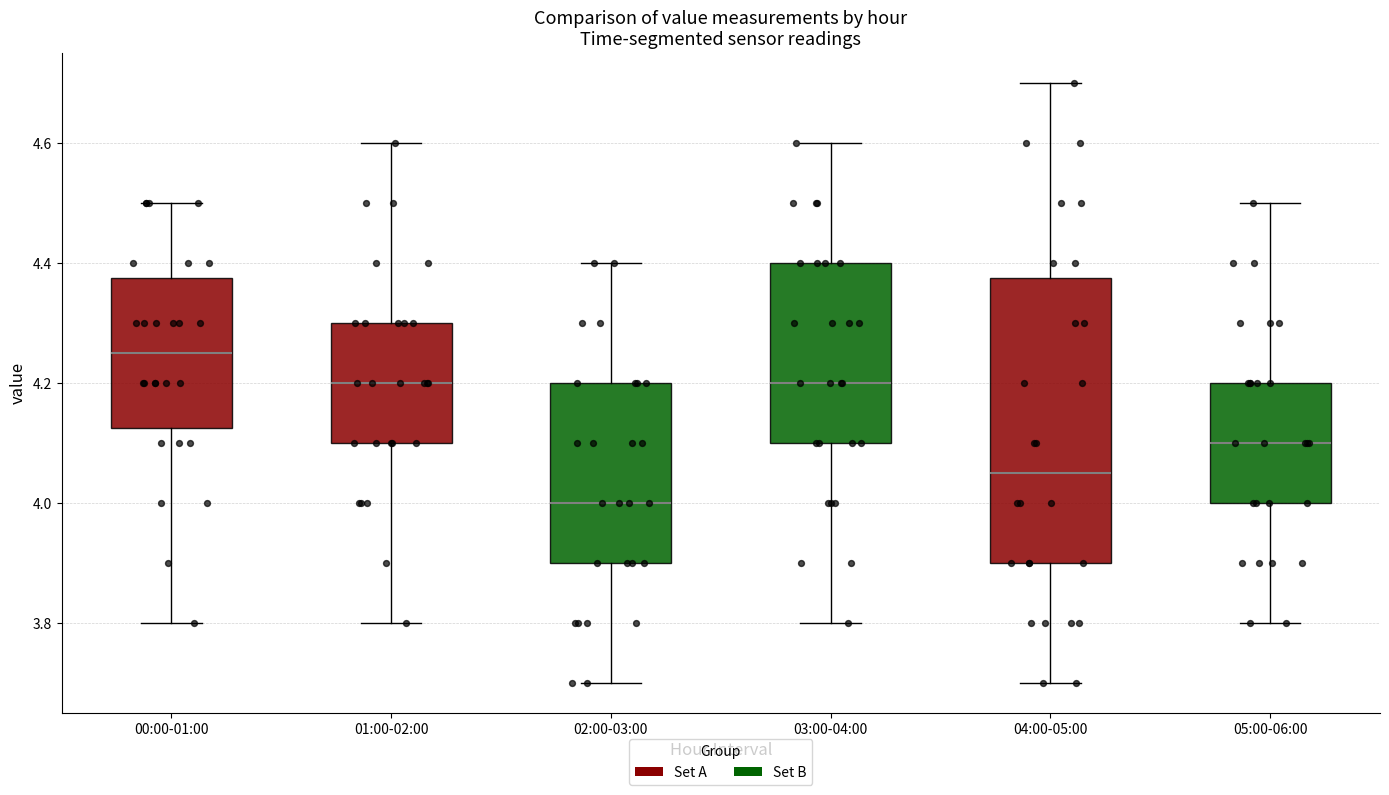

Which box is the tallest, from its lower edge to its upper edge?

04:00-05:00